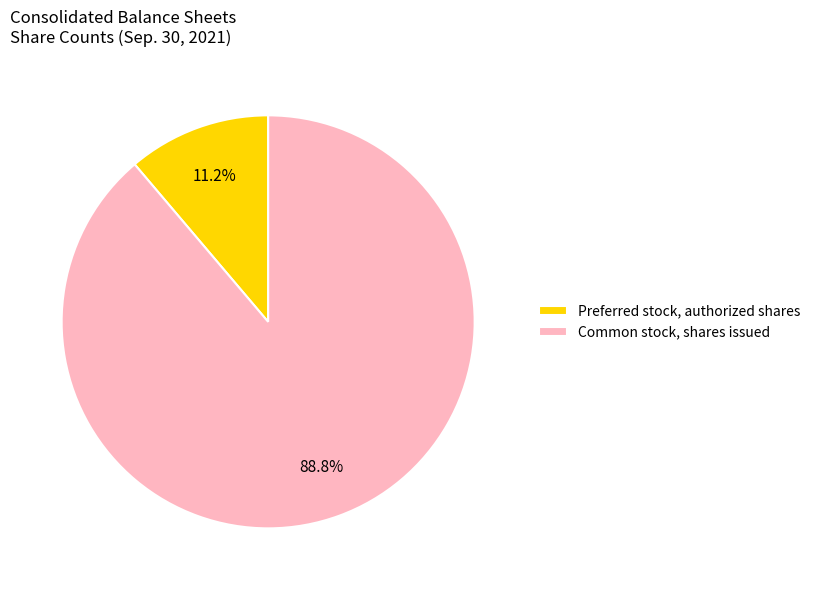

Approximately how many times larger is the value at Preferred stock, authorized shares compared to Common stock, shares issued?

0.1